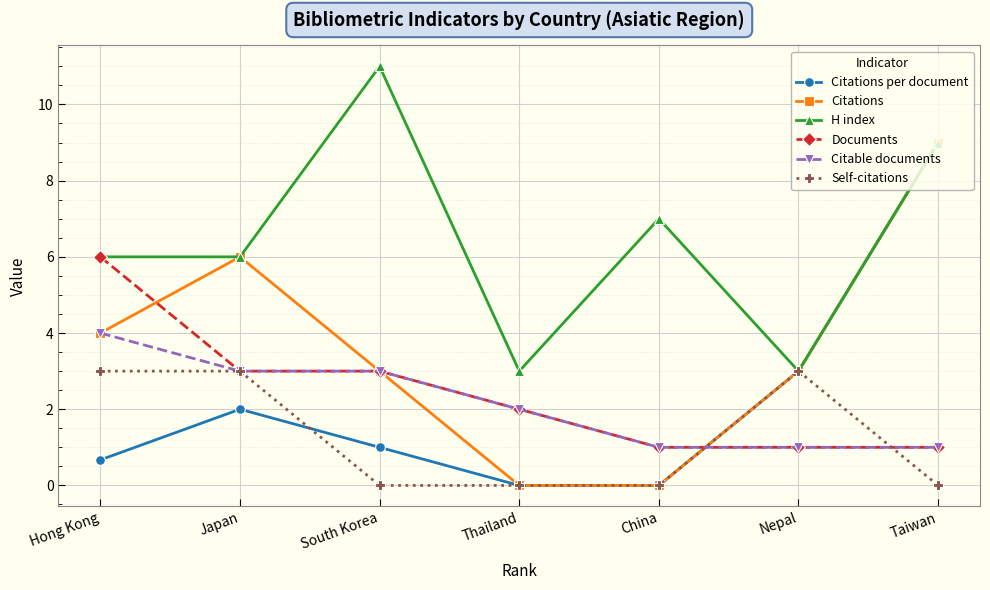

The H index series shows 9.0 at Taiwan. True or false?

True